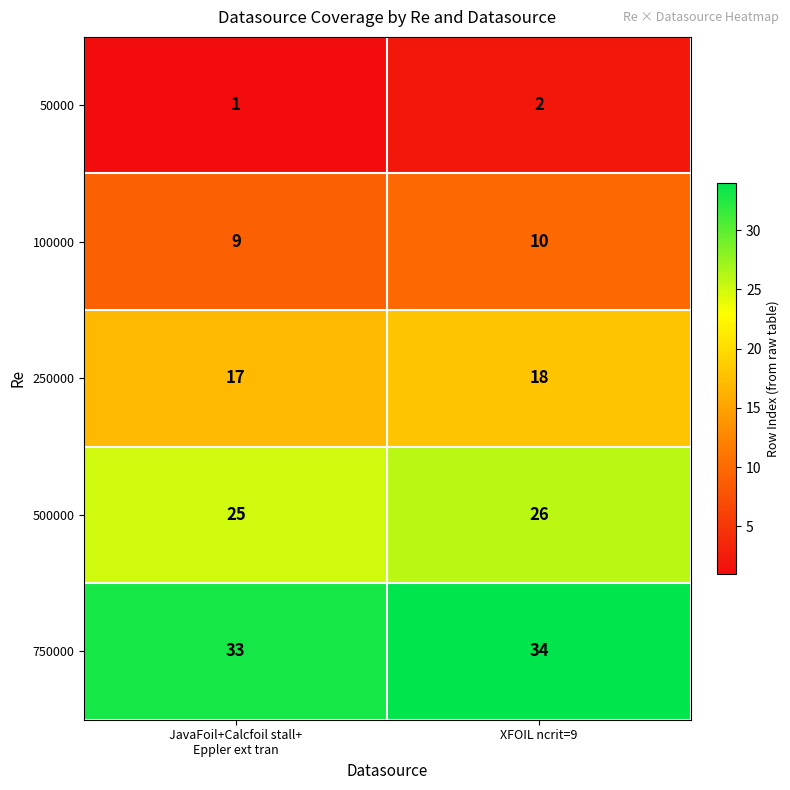

True or false: 250000 has a value of 30 at XFOIL ncrit=9.

False